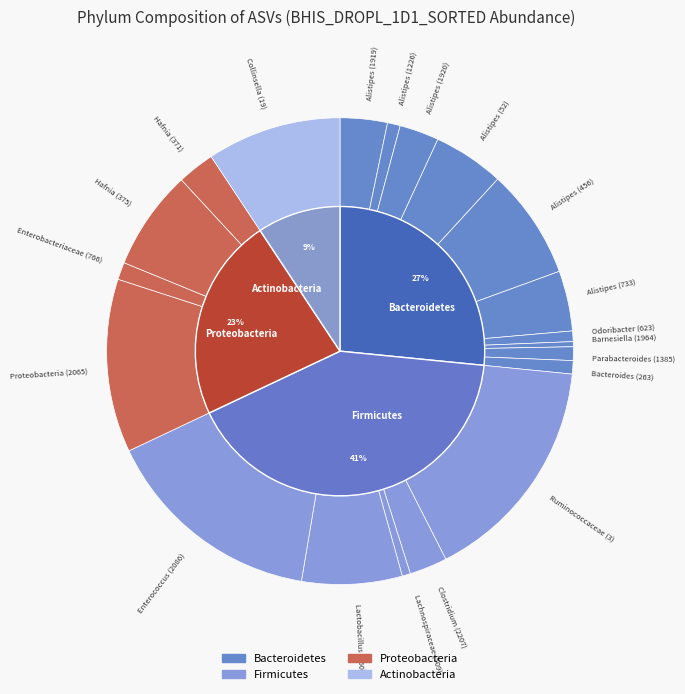

To the nearest percent, what is the difference between the Bacteroides (263) and Barnesiella (1964) slice percentages?

1%